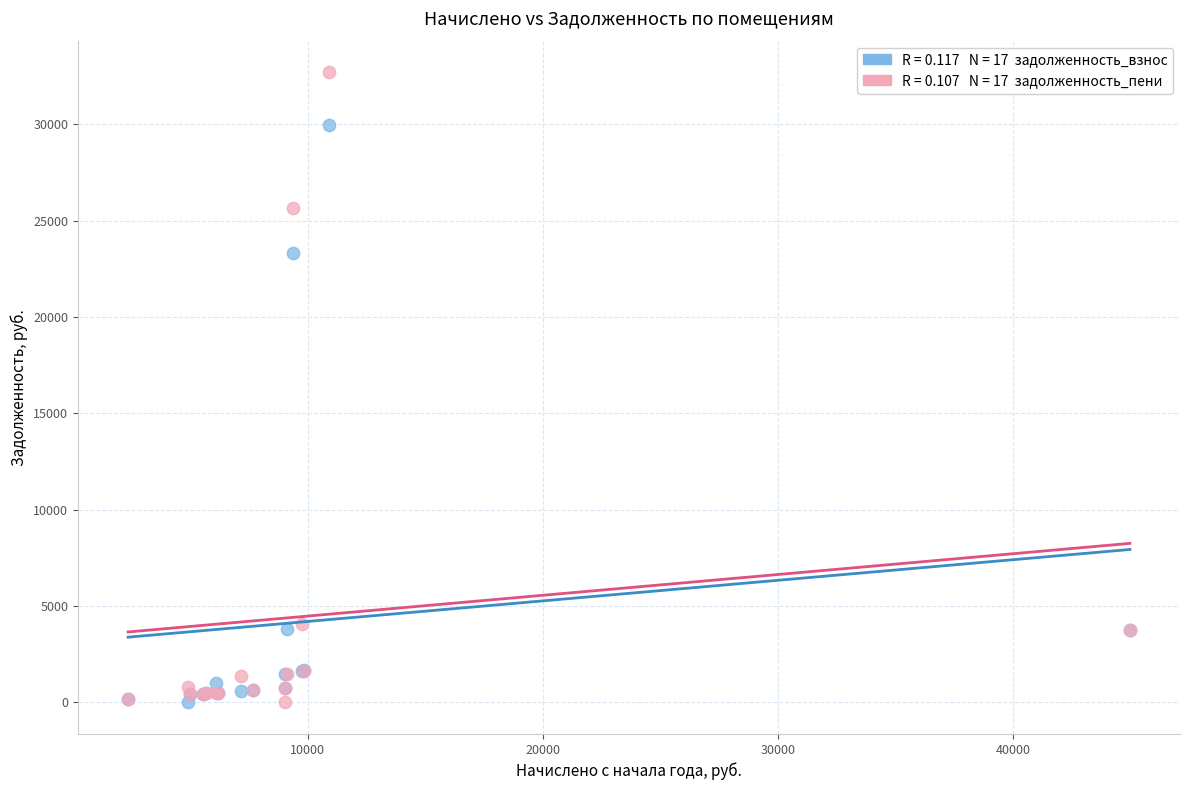

Across all series, what Y value is closest to 16347?

23292.8